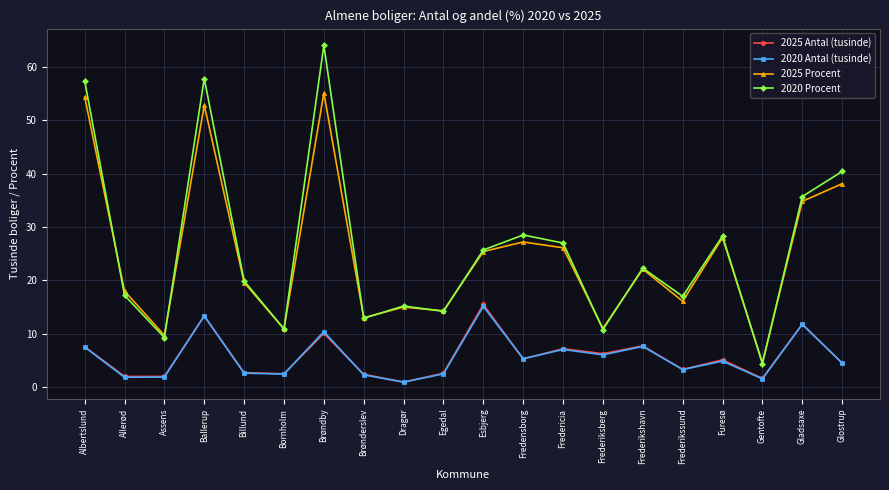

How many values in the 2025 Procent series are below 22?

10